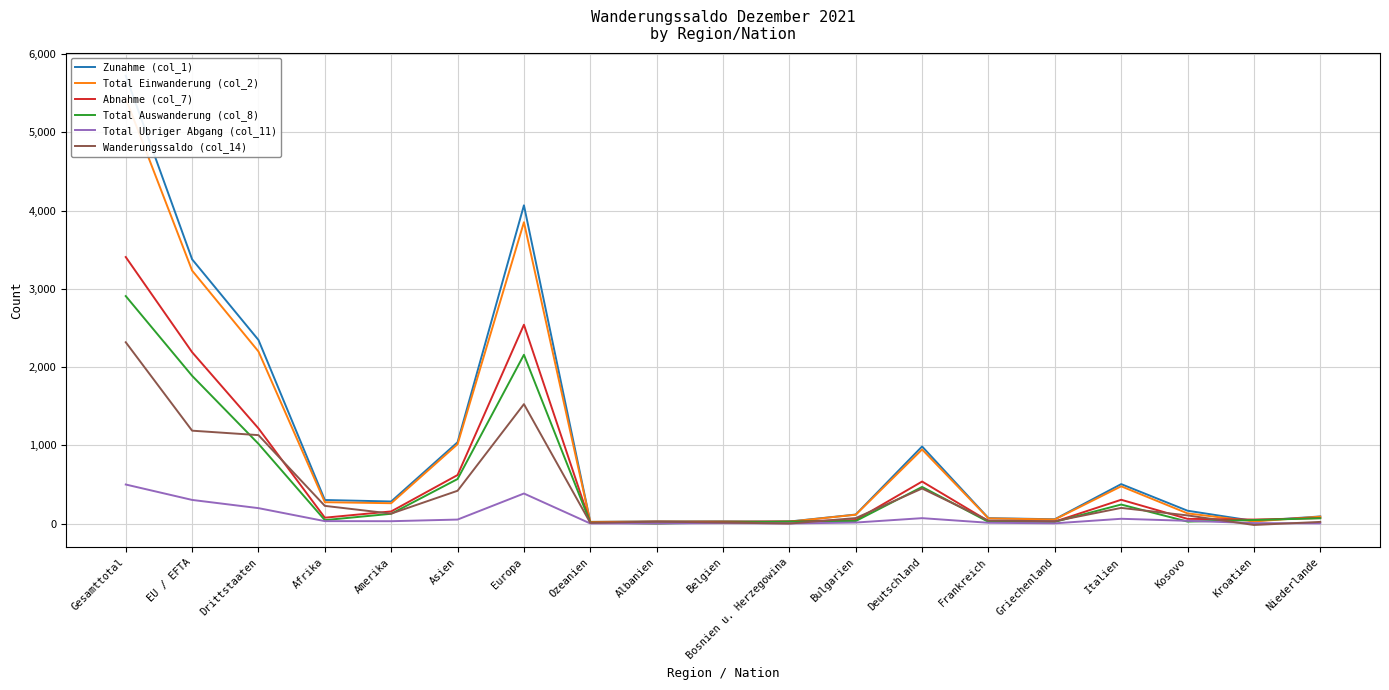

At which category is the sum across all series the highest?

Gesamttotal